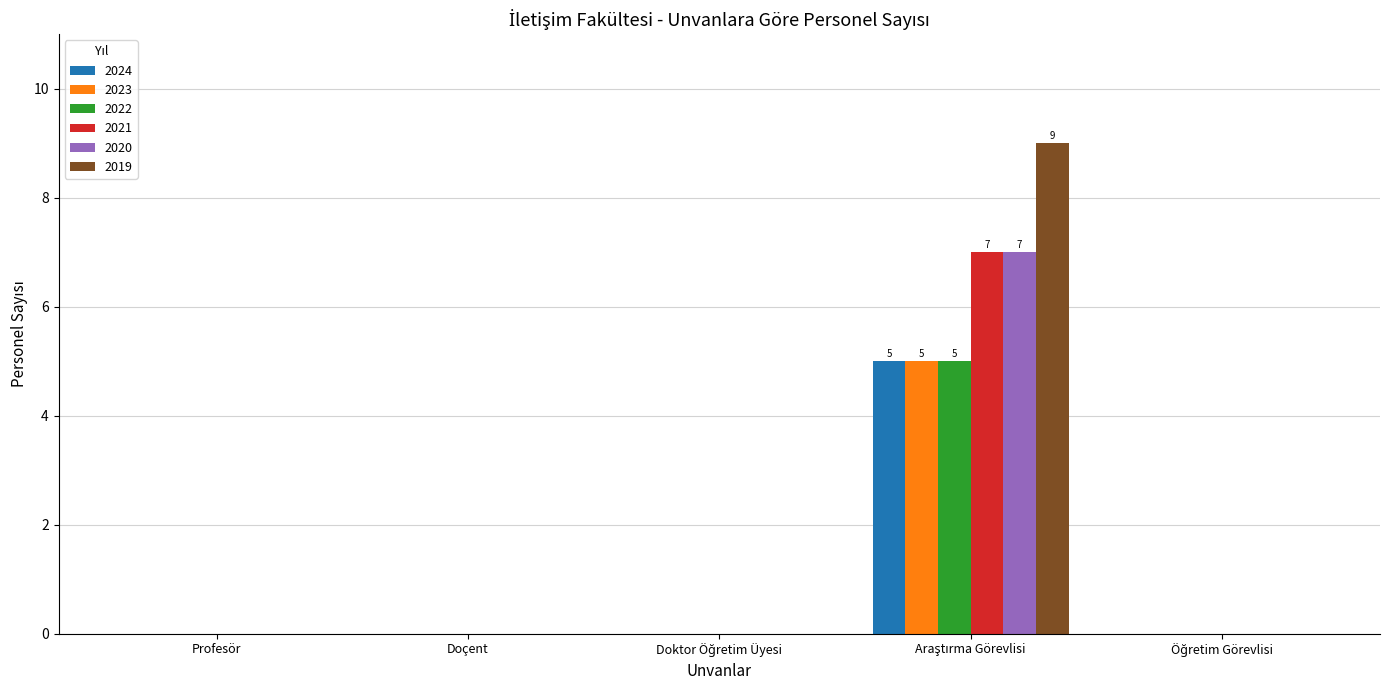

True or false: 2024 has a value of 0 at Profesör.

True